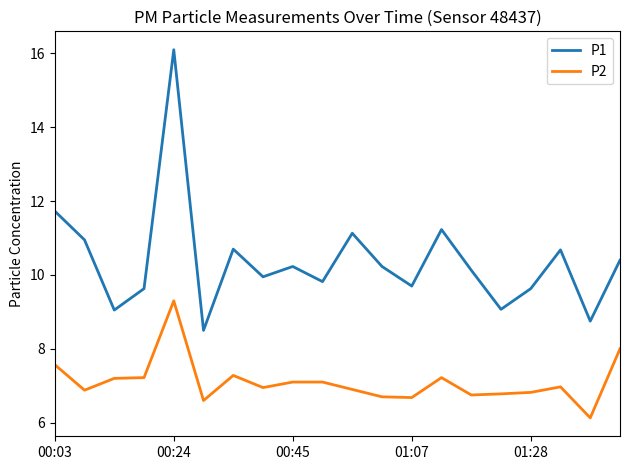

List the series in order of their peak value, lowest first.

P2, P1